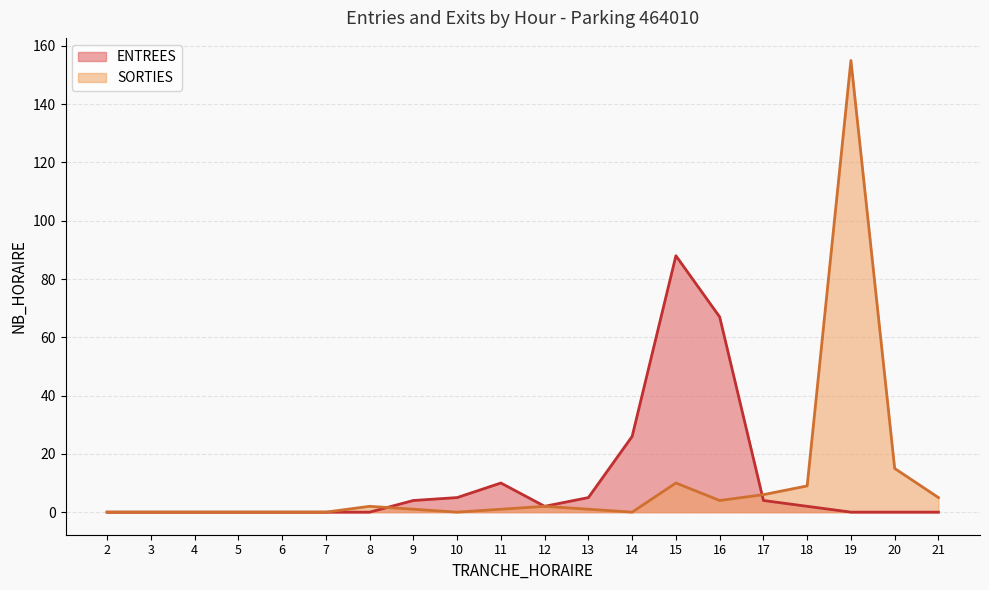

What are all the series names shown in the legend?

ENTREES, SORTIES